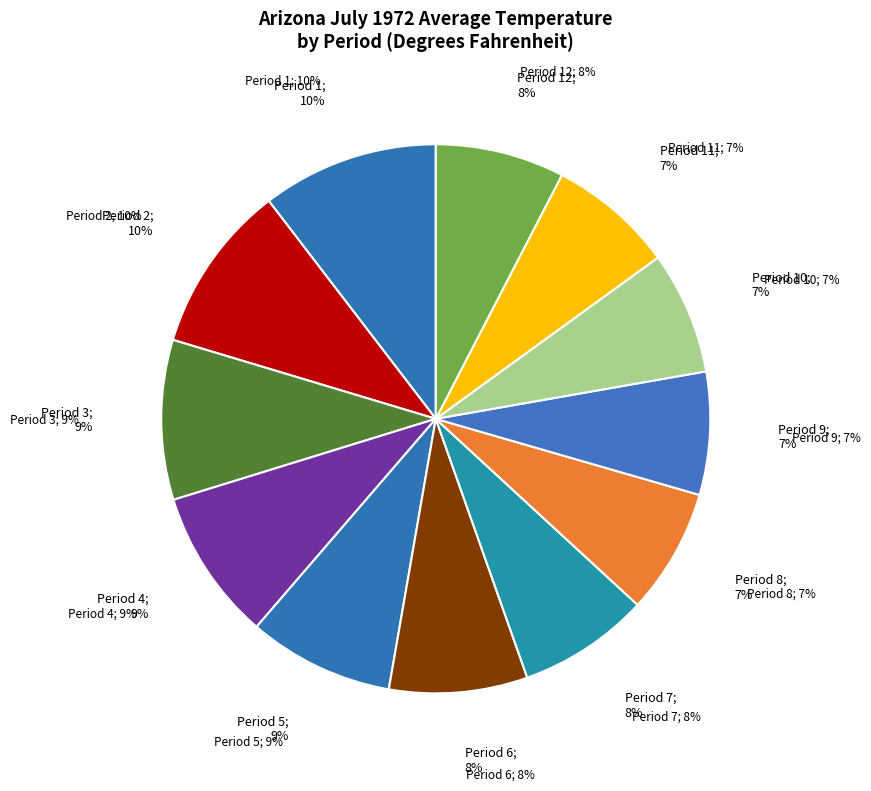

Count the number of slices in the pie.

12